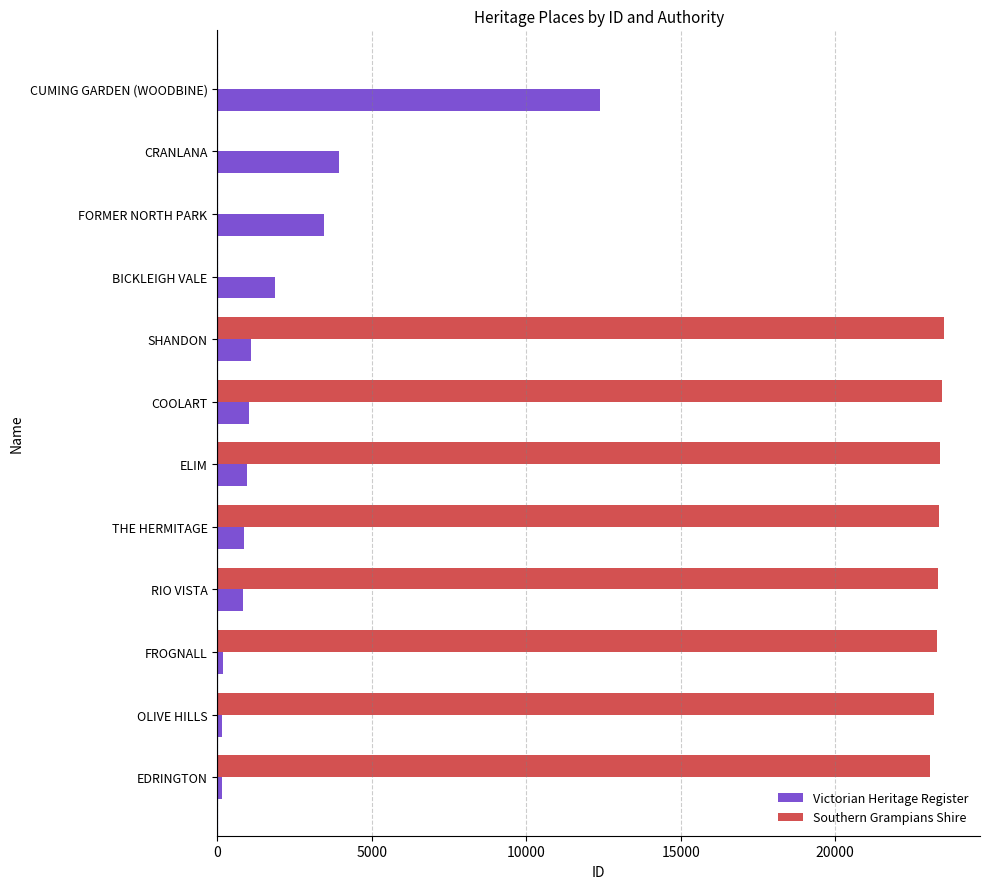

What is the sum of all Southern Grampians Shire values?

186618